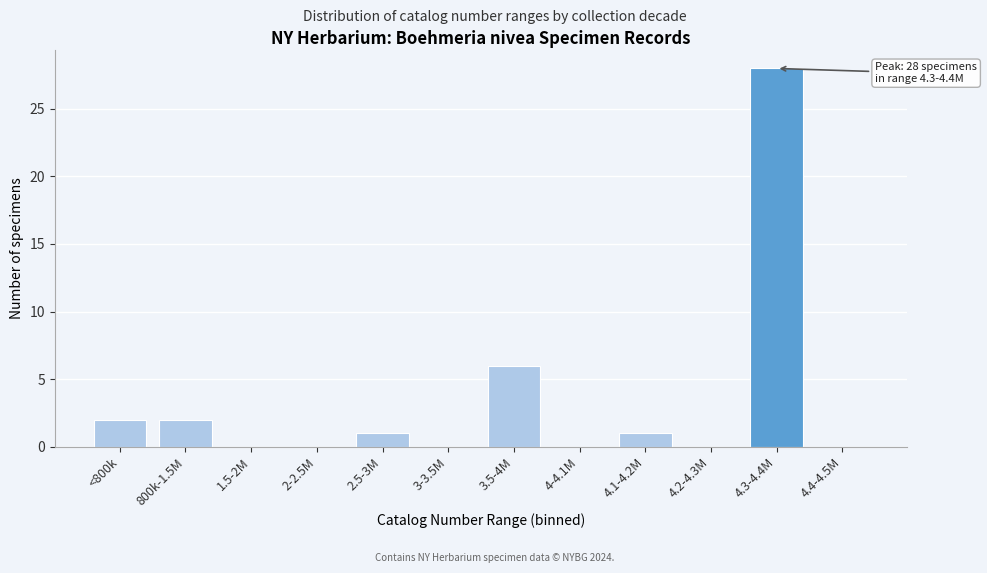

Reading left to right, what are all the values shown in this chart?

<800k=2	800k-1.5M=2	1.5-2M=0	2-2.5M=0	2.5-3M=1	3-3.5M=0	3.5-4M=6	4-4.1M=0	4.1-4.2M=1	4.2-4.3M=0	4.3-4.4M=28	4.4-4.5M=0